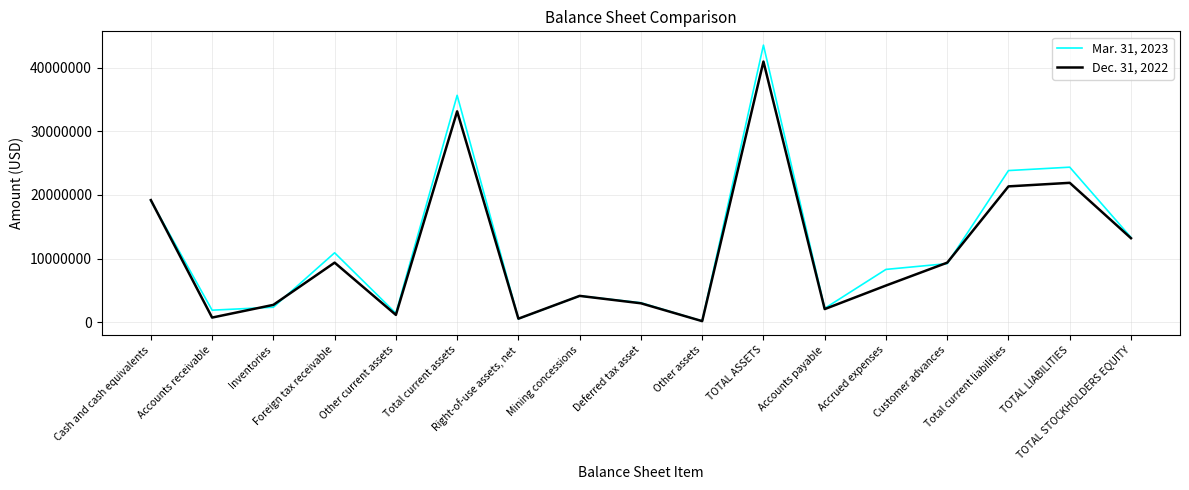

What is the difference between the Mar. 31, 2023 values at Accrued expenses and TOTAL LIABILITIES?

16058989